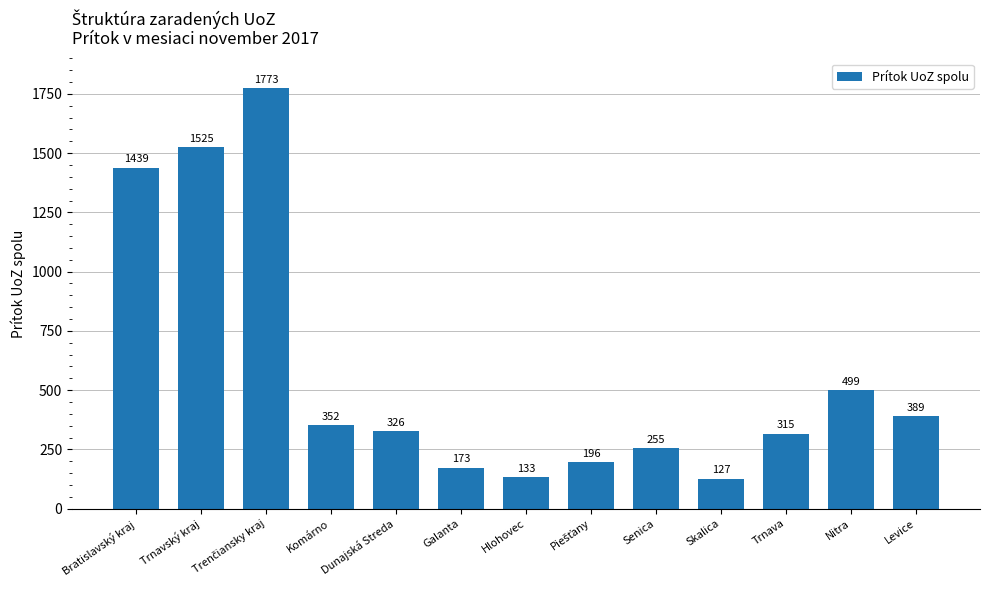

Which label corresponds to the smallest value in the chart?

Skalica